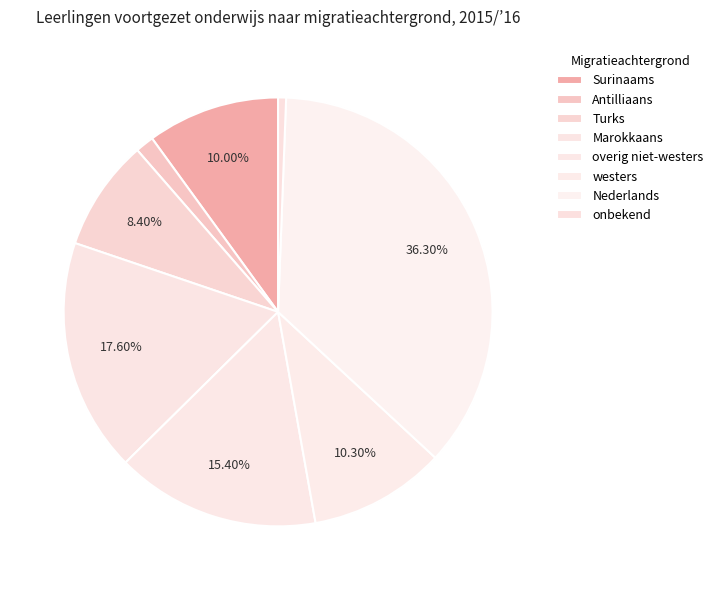

How many slices are in this pie chart?

8